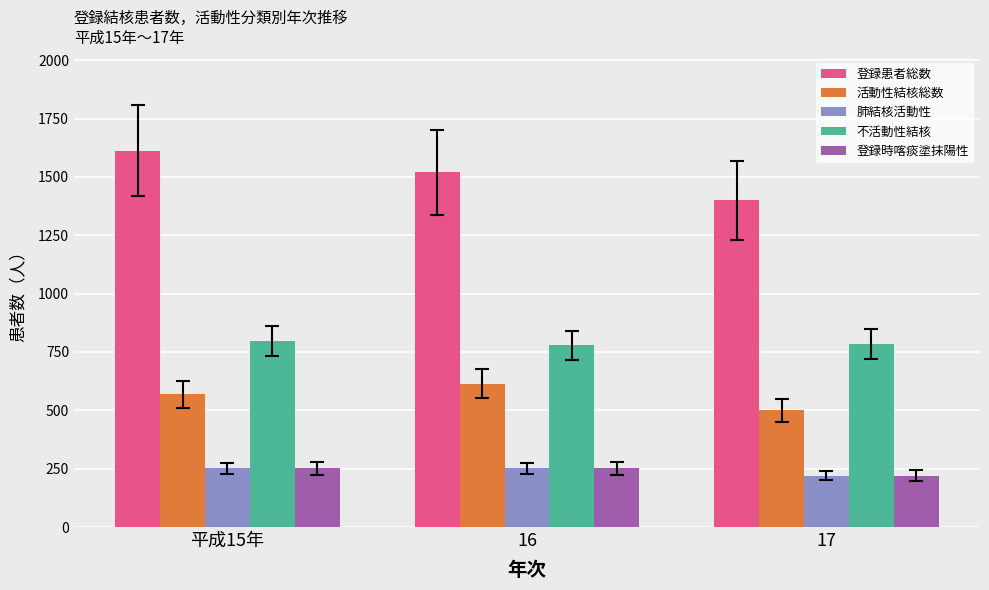

Count the number of categories in the chart.

3